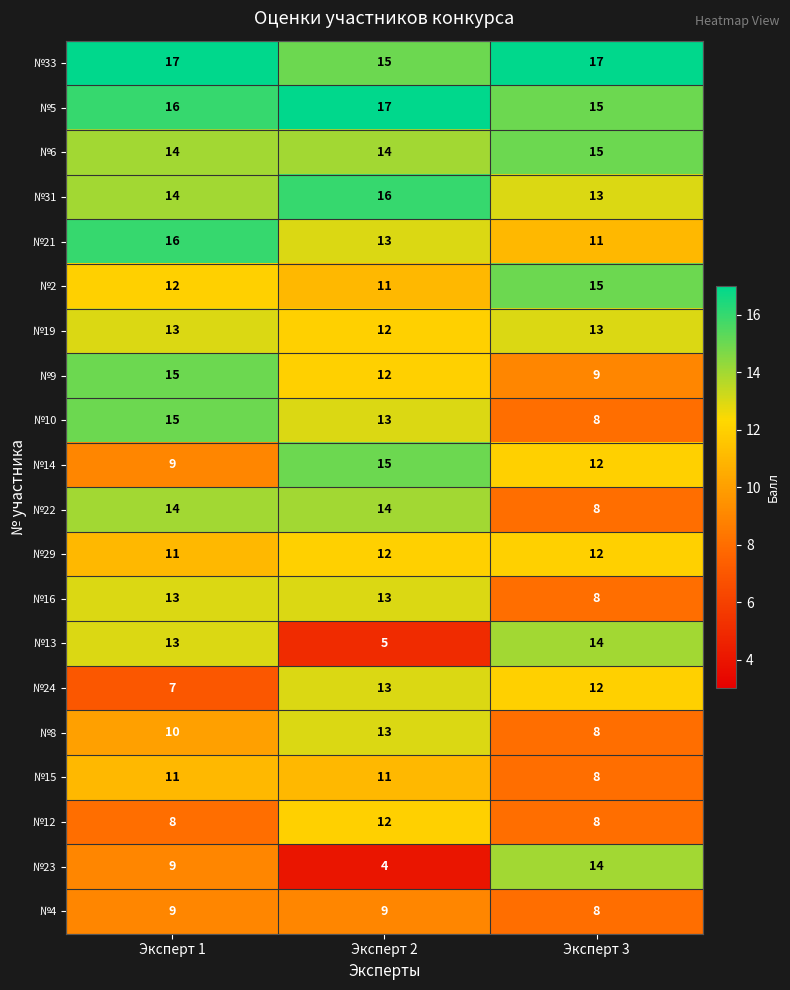

Which series has the widest spread of values?

№23